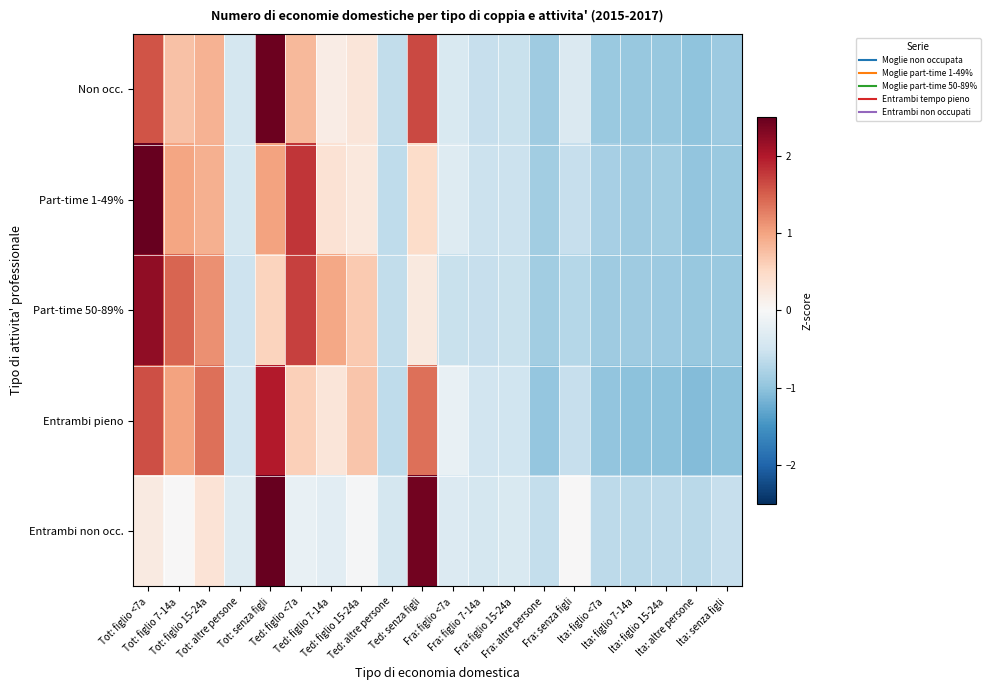

Reading right to left, extract all data points from this chart.

Non occ.: Ita: senza figli=-0.9	Ita: altre persone=-1.0	Ita: figlio 15-24a=-1.0	Ita: figlio 7-14a=-1.0	Ita: figlio <7a=-0.9	Fra: senza figli=-0.4	Fra: altre persone=-0.9	Fra: figlio 15-24a=-0.5	Fra: figlio 7-14a=-0.6	Fra: figlio <7a=-0.4	Ted: senza figli=1.6	Ted: altre persone=-0.6	Ted: figlio 15-24a=0.3	Ted: figlio 7-14a=0.2	Ted: figlio <7a=0.8	Tot: senza figli=2.4	Tot: altre persone=-0.4	Tot: figlio 15-24a=0.9	Tot: figlio 7-14a=0.7	Tot: figlio <7a=1.6
Part-time 1-49%: Ita: senza figli=-0.9	Ita: altre persone=-1.0	Ita: figlio 15-24a=-0.9	Ita: figlio 7-14a=-0.9	Ita: figlio <7a=-0.8	Fra: senza figli=-0.6	Fra: altre persone=-0.9	Fra: figlio 15-24a=-0.5	Fra: figlio 7-14a=-0.5	Fra: figlio <7a=-0.3	Ted: senza figli=0.5	Ted: altre persone=-0.6	Ted: figlio 15-24a=0.3	Ted: figlio 7-14a=0.4	Ted: figlio <7a=1.8	Tot: senza figli=1.0	Tot: altre persone=-0.4	Tot: figlio 15-24a=0.9	Tot: figlio 7-14a=1.0	Tot: figlio <7a=2.7
Part-time 50-89%: Ita: senza figli=-0.9	Ita: altre persone=-1.0	Ita: figlio 15-24a=-0.9	Ita: figlio 7-14a=-0.9	Ita: figlio <7a=-0.9	Fra: senza figli=-0.7	Fra: altre persone=-0.9	Fra: figlio 15-24a=-0.6	Fra: figlio 7-14a=-0.6	Fra: figlio <7a=-0.6	Ted: senza figli=0.3	Ted: altre persone=-0.6	Ted: figlio 15-24a=0.7	Ted: figlio 7-14a=1.0	Ted: figlio <7a=1.7	Tot: senza figli=0.6	Tot: altre persone=-0.5	Tot: figlio 15-24a=1.1	Tot: figlio 7-14a=1.5	Tot: figlio <7a=2.2
Entrambi pieno: Ita: senza figli=-1.0	Ita: altre persone=-1.1	Ita: figlio 15-24a=-1.0	Ita: figlio 7-14a=-1.0	Ita: figlio <7a=-1.0	Fra: senza figli=-0.6	Fra: altre persone=-1.0	Fra: figlio 15-24a=-0.5	Fra: figlio 7-14a=-0.5	Fra: figlio <7a=-0.2	Ted: senza figli=1.4	Ted: altre persone=-0.6	Ted: figlio 15-24a=0.7	Ted: figlio 7-14a=0.3	Ted: figlio <7a=0.6	Tot: senza figli=2.0	Tot: altre persone=-0.5	Tot: figlio 15-24a=1.4	Tot: figlio 7-14a=1.0	Tot: figlio <7a=1.6
Entrambi non occ.: Ita: senza figli=-0.6	Ita: altre persone=-0.7	Ita: figlio 15-24a=-0.7	Ita: figlio 7-14a=-0.7	Ita: figlio <7a=-0.7	Fra: senza figli=0.0	Fra: altre persone=-0.6	Fra: figlio 15-24a=-0.4	Fra: figlio 7-14a=-0.4	Fra: figlio <7a=-0.3	Ted: senza figli=2.4	Ted: altre persone=-0.4	Ted: figlio 15-24a=-0.0	Ted: figlio 7-14a=-0.3	Ted: figlio <7a=-0.2	Tot: senza figli=3.3	Tot: altre persone=-0.3	Tot: figlio 15-24a=0.3	Tot: figlio 7-14a=0.0	Tot: figlio <7a=0.2